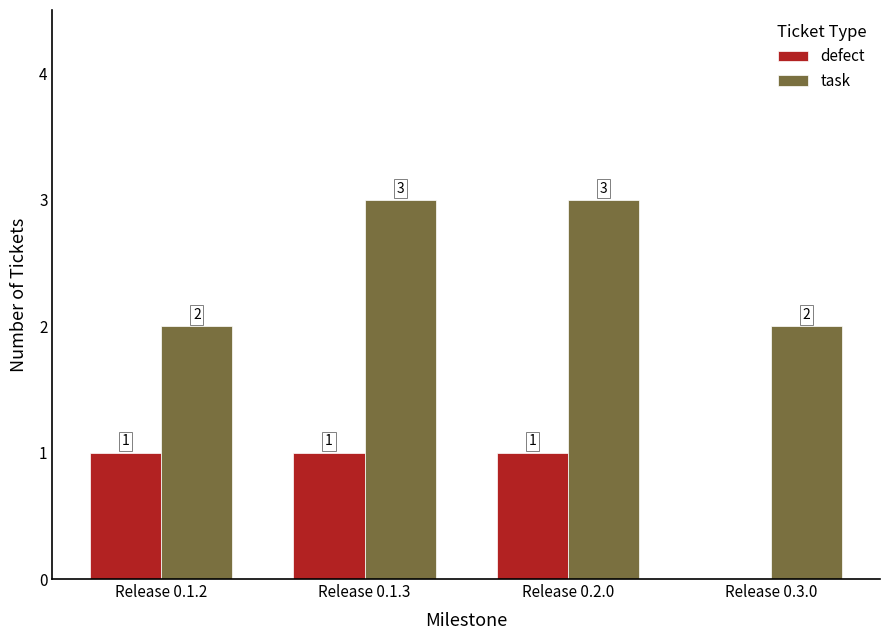

What is the sum of the task values at Release 0.2.0 and Release 0.3.0?

5